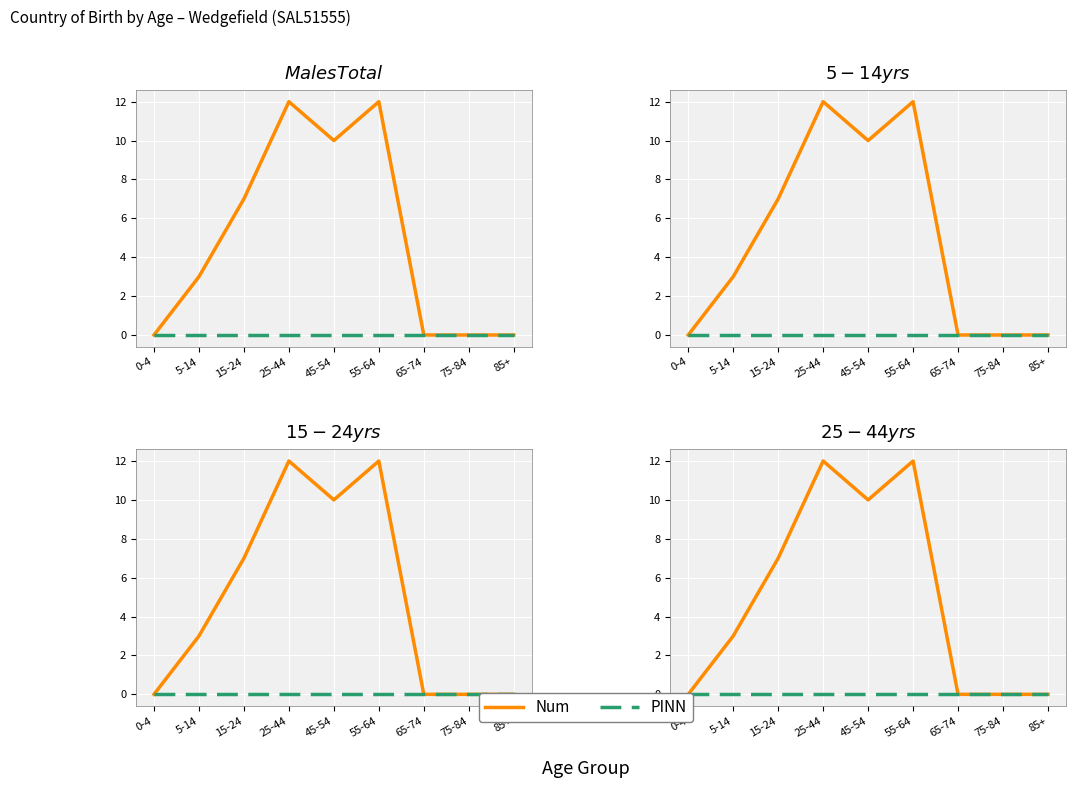

What is the spread (max minus min) of values at 15-24?

7